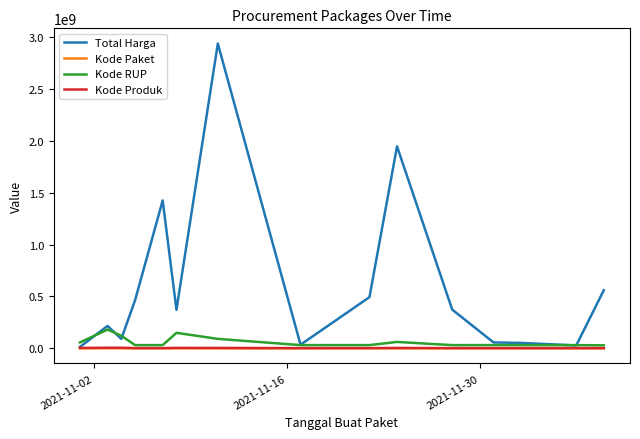

How many lines are shown in the chart?

4